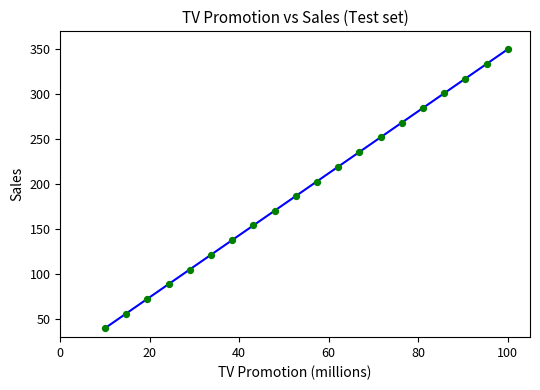

What is the range of Y values (max minus min)?

310.0